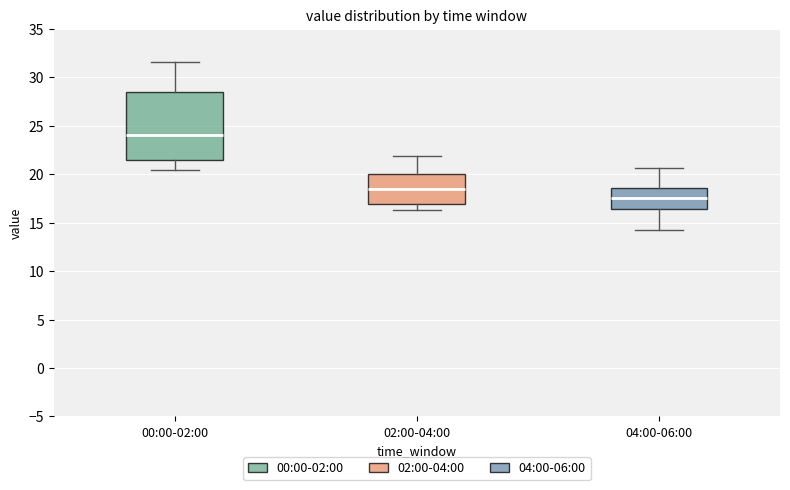

Which box has the highest median line?

00:00-02:00